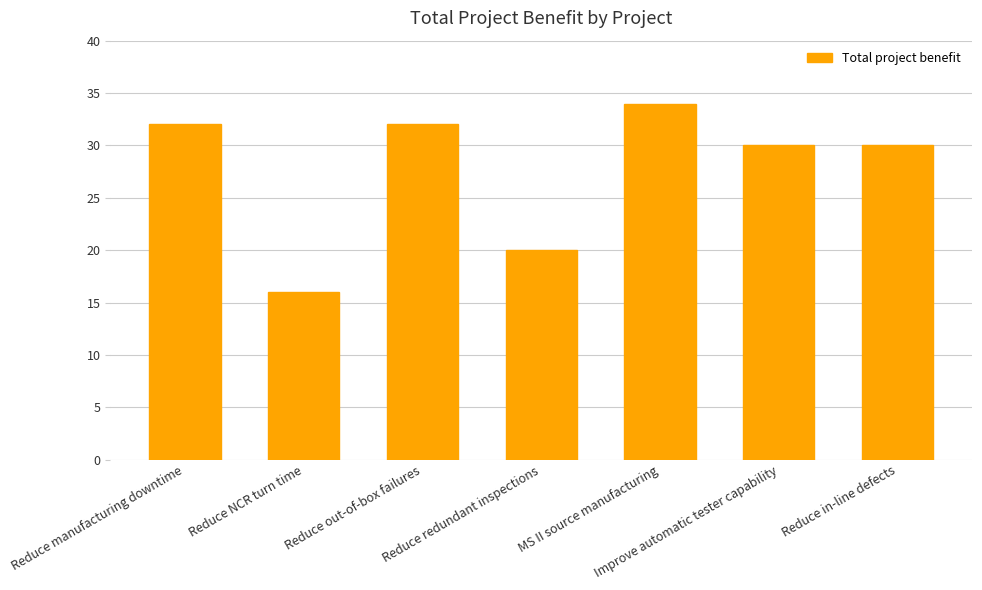

The value at Reduce redundant inspections is 20. True or false?

True